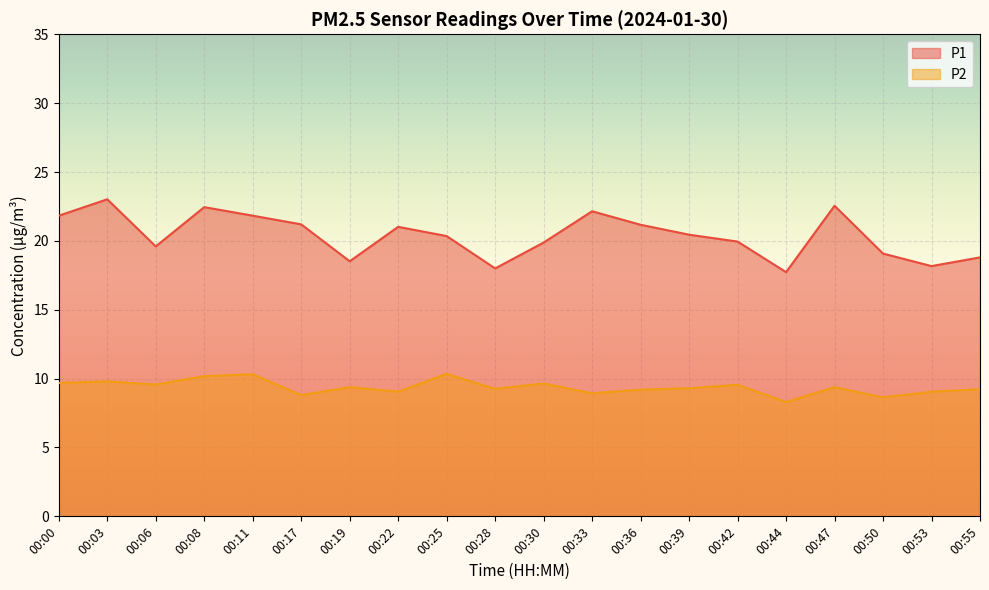

What is the value of the P2 point at the 8th from the left?

9.1